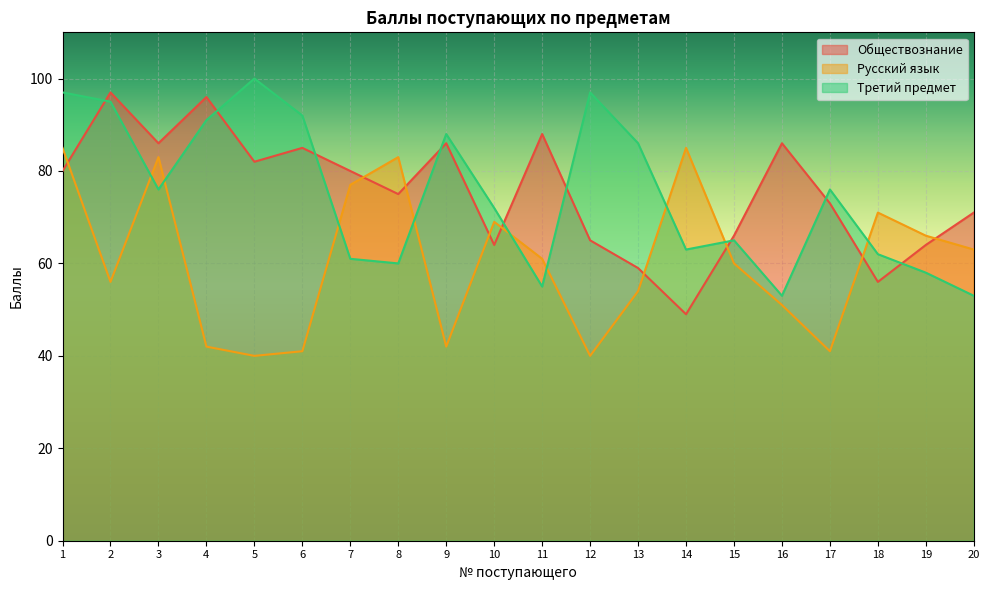

How many intersections are there between Третий предмет and Русский язык?

9